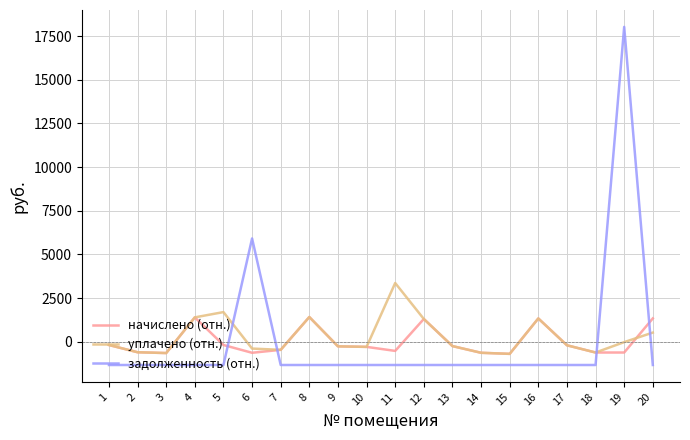

At which category is the sum across all series the highest?

19